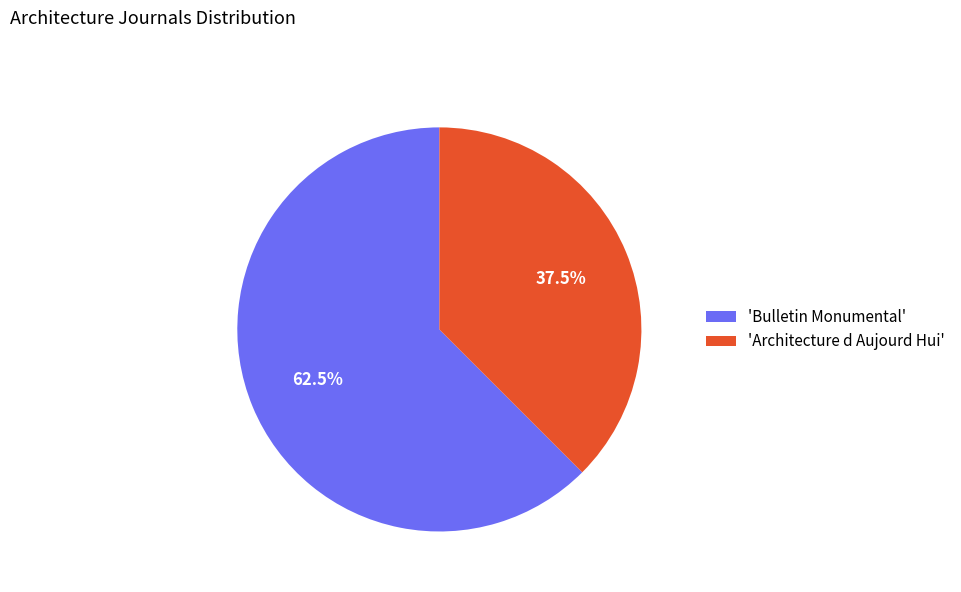

Rank the categories by value from highest to lowest.

'Bulletin Monumental', 'Architecture d Aujourd Hui'